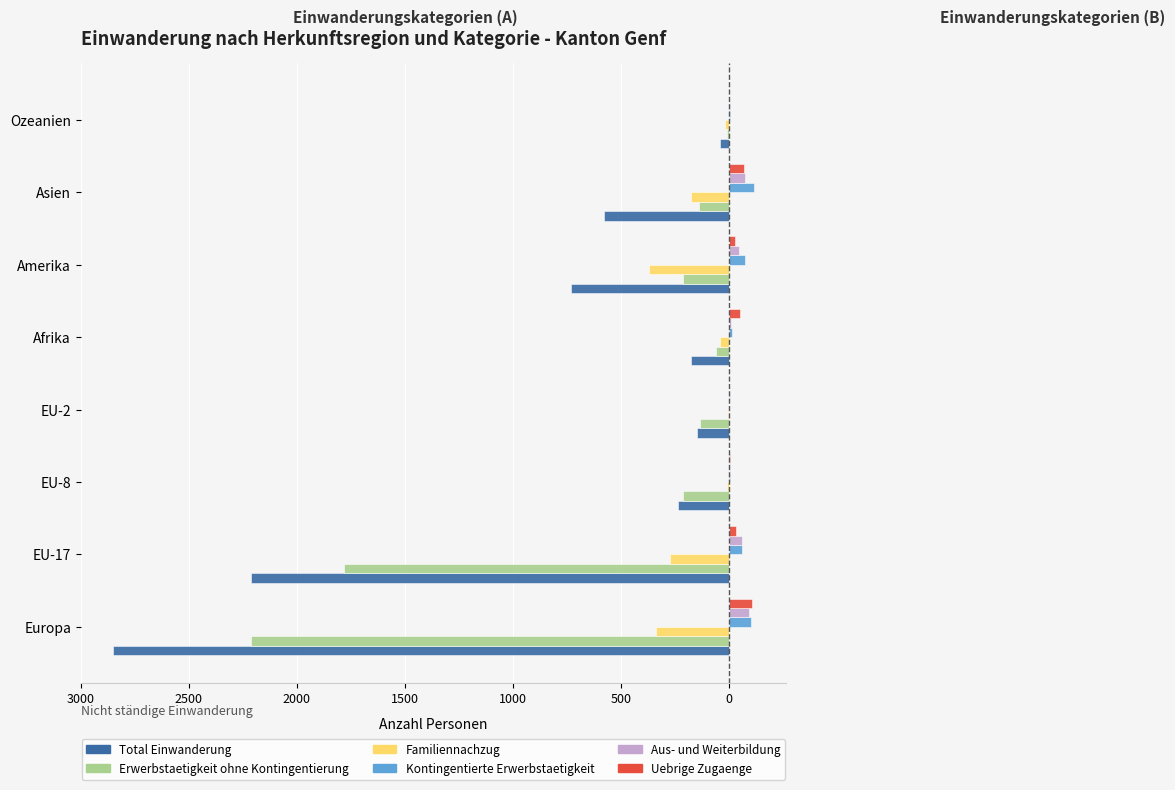

What are all the series names shown in the legend?

Total Einwanderung, Erwerbstaetigkeit ohne Kontingentierung, Familiennachzug, Kontingentierte Erwerbstaetigkeit, Aus- und Weiterbildung, Uebrige Zugaenge